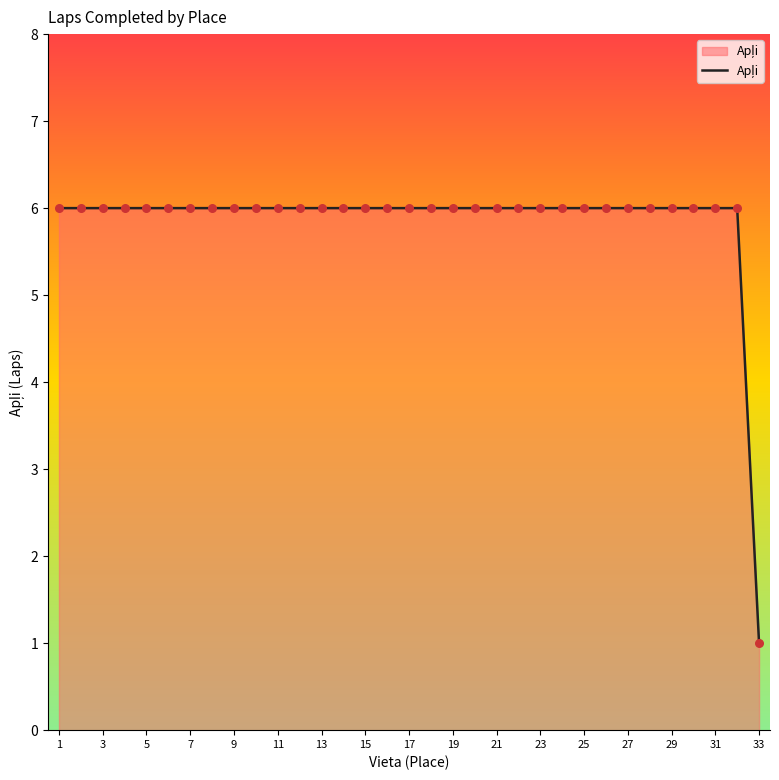

What is the difference between the maximum and minimum values?

5